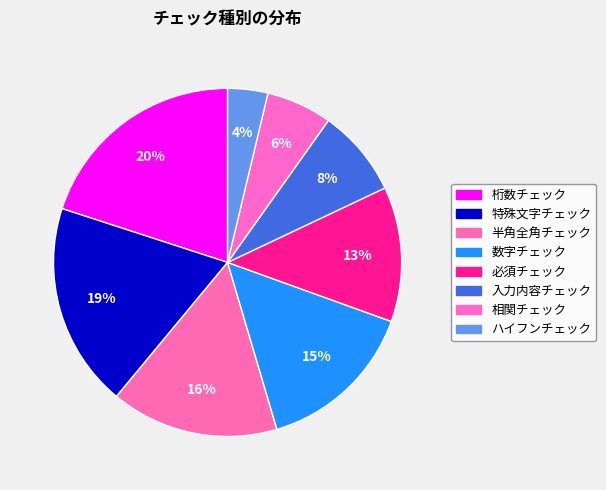

How many segments does this pie chart have?

8